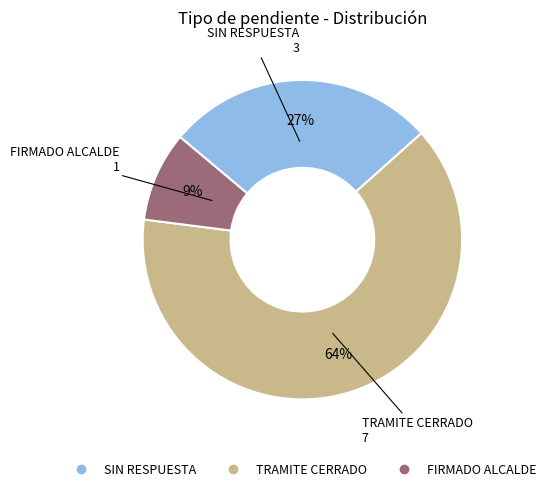

Which has a higher value, TRAMITE CERRADO or FIRMADO ALCALDE?

TRAMITE CERRADO